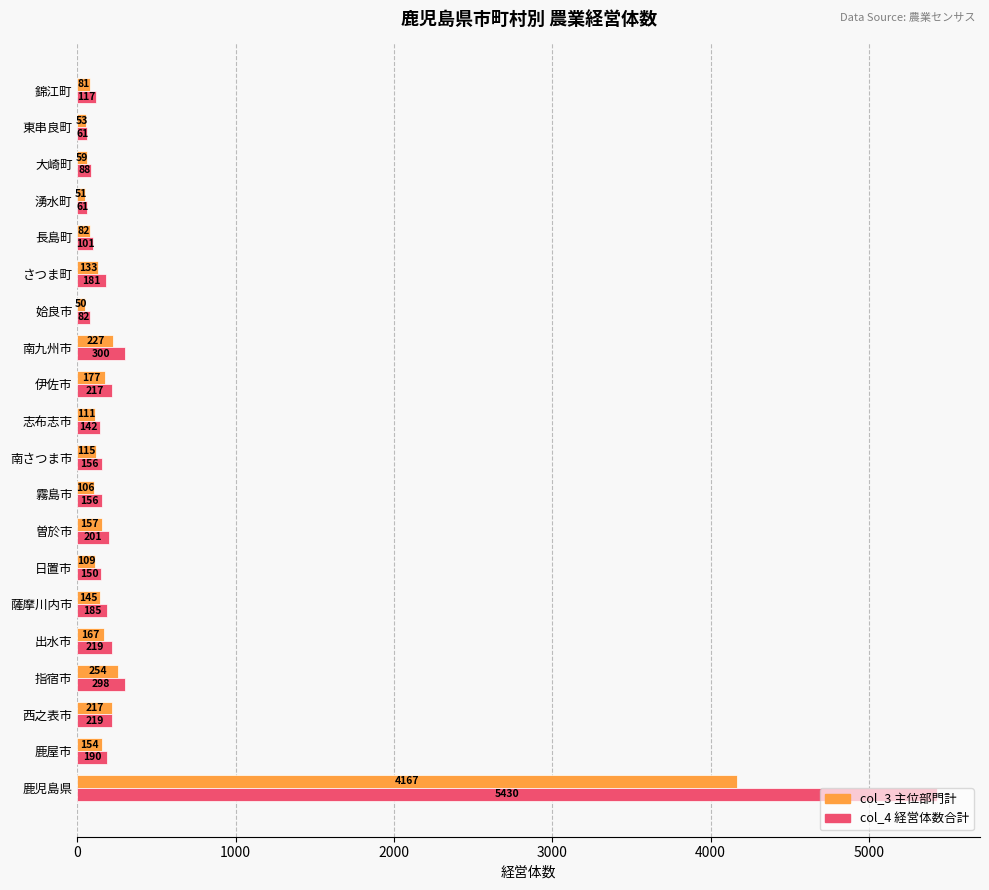

What is the spread (max minus min) of values at 南さつま市?

41